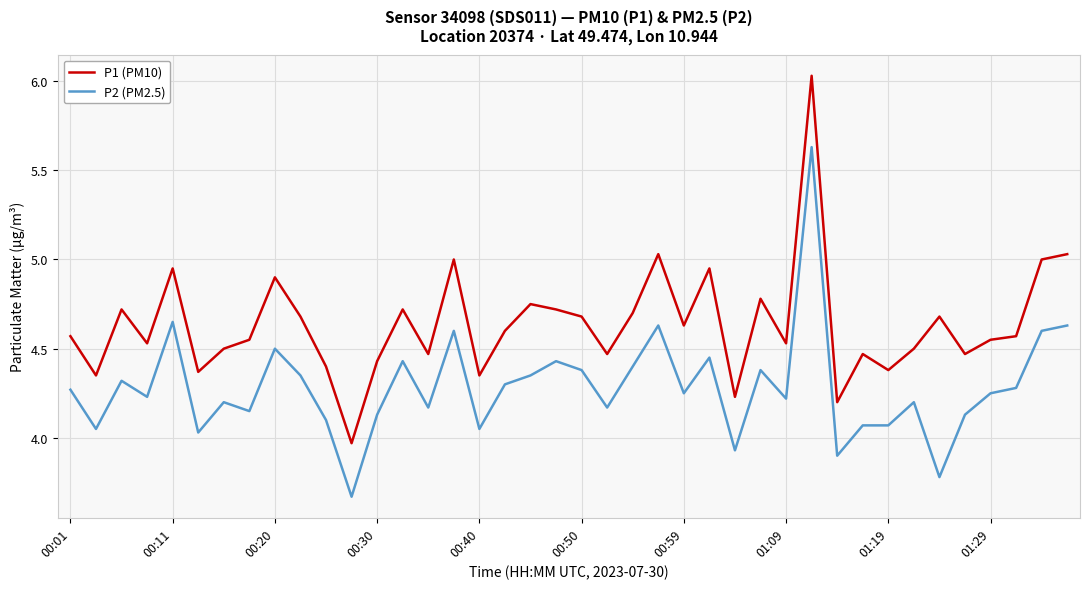

Which series has the largest total across all categories?

P1 (PM10)